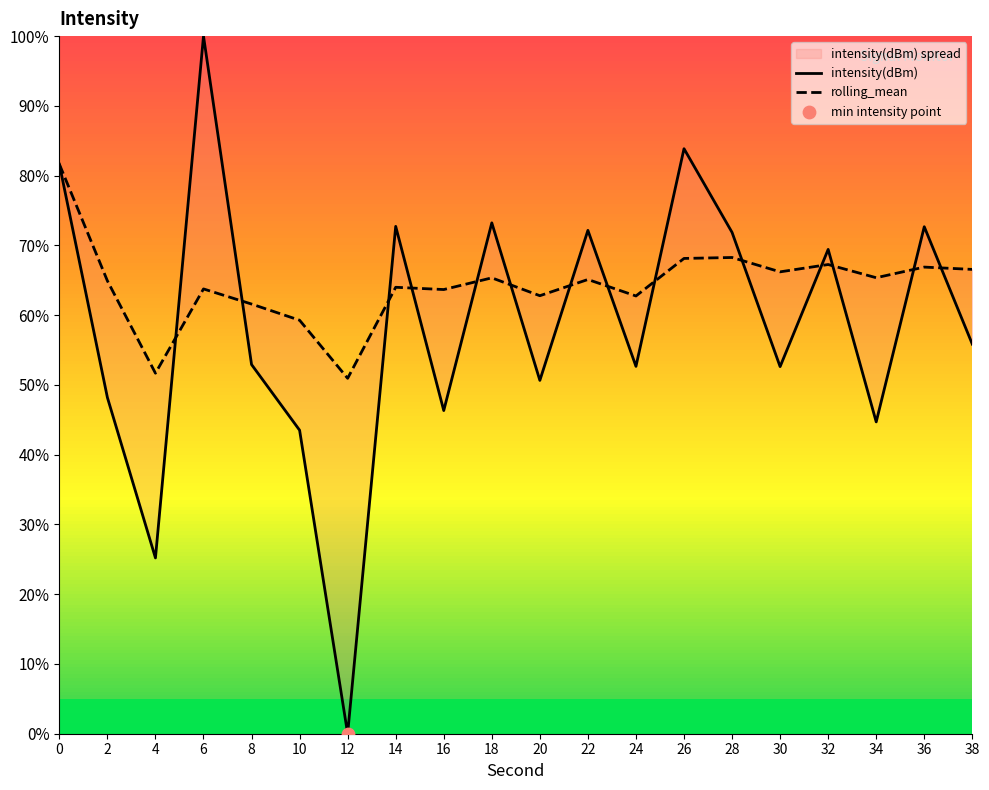

At which category is the sum across all series the highest?

6